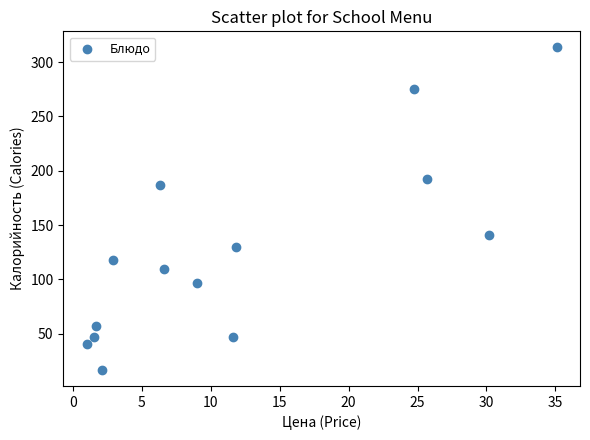

What is the range of Y values (max minus min)?

296.5